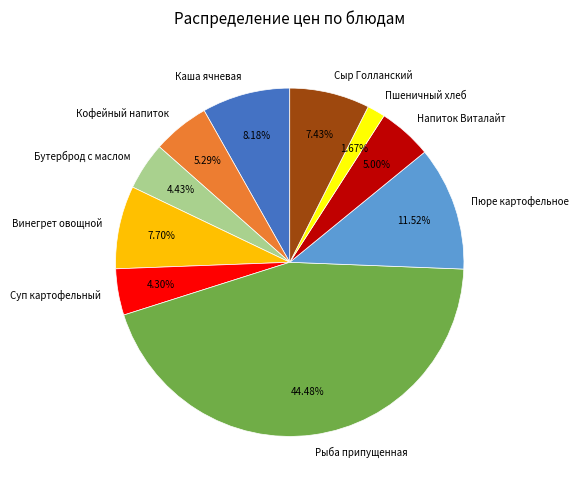

Approximately how many times larger is the value at Напиток Виталайт compared to Пшеничный хлеб?

3.0